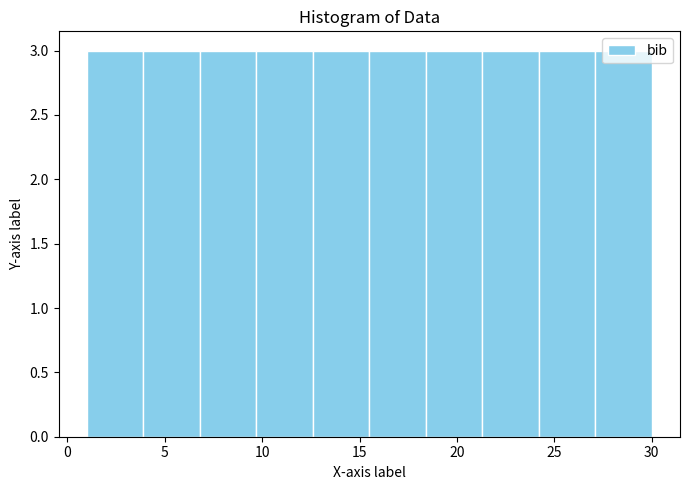

What is the height of the bar covering 6.8 to 9.7 on the x-axis? Neither the bar edges nor the heights are printed on the chart, so give them approximately, as read against the axes.

3